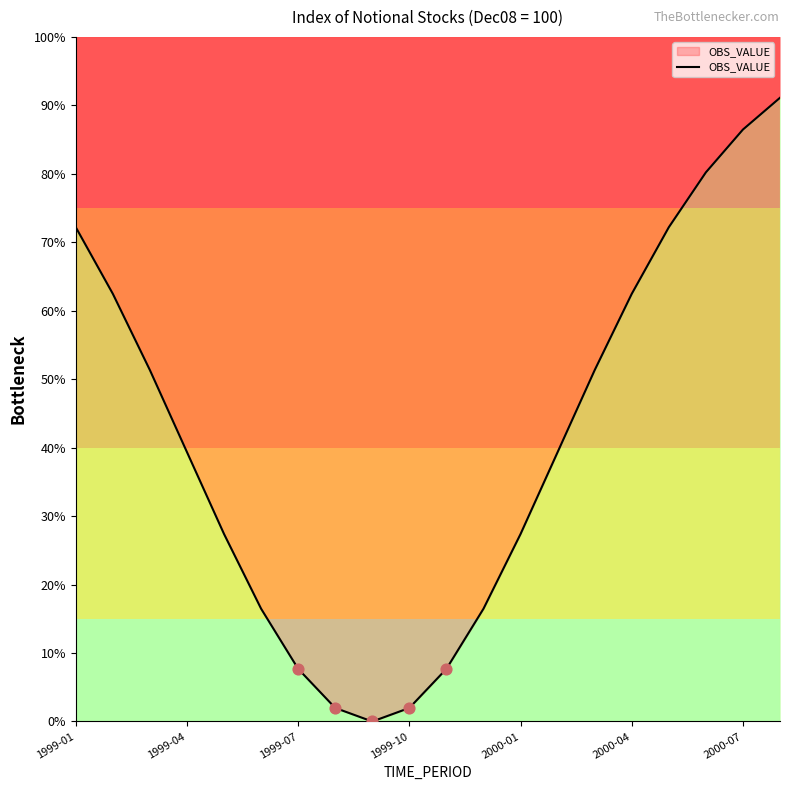

Approximately how many times larger is the value at 16 compared to 13?

1.8